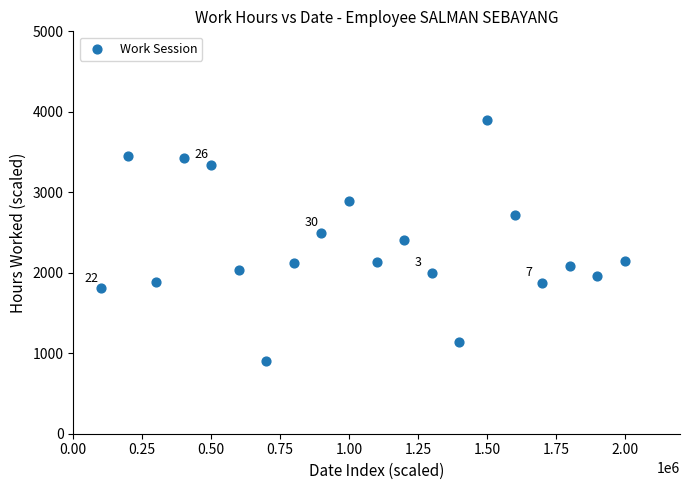

What is the range of X values (max minus min)?

1900000.0